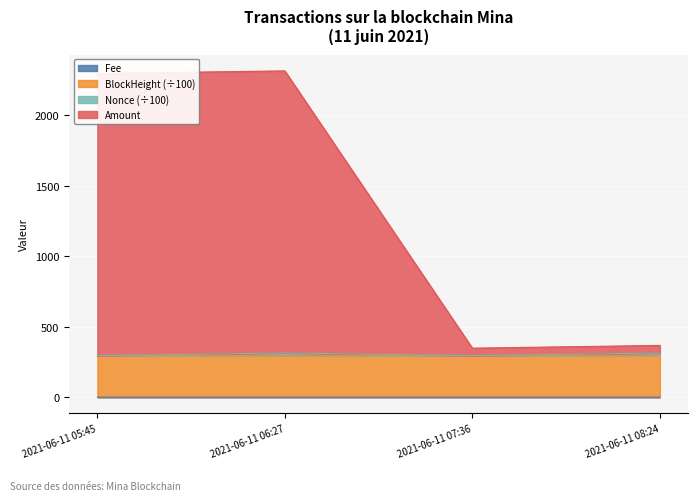

What is the average value of the BlockHeight series?

294.6